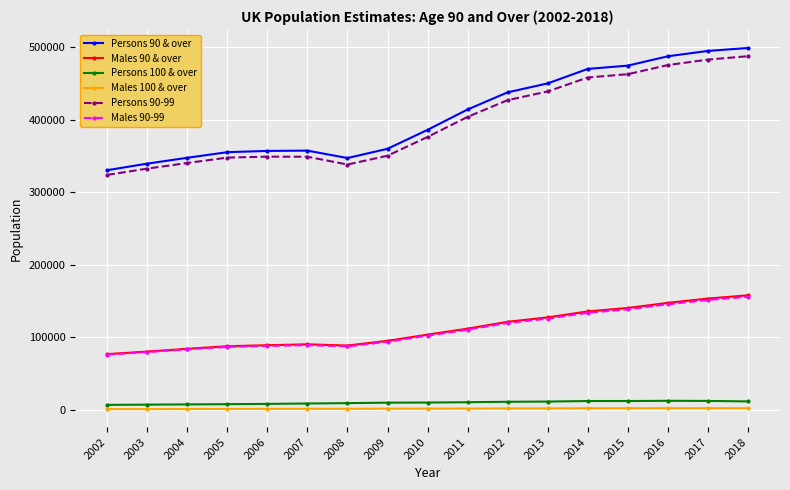

Which series has the widest spread of values?

Persons 90 & over